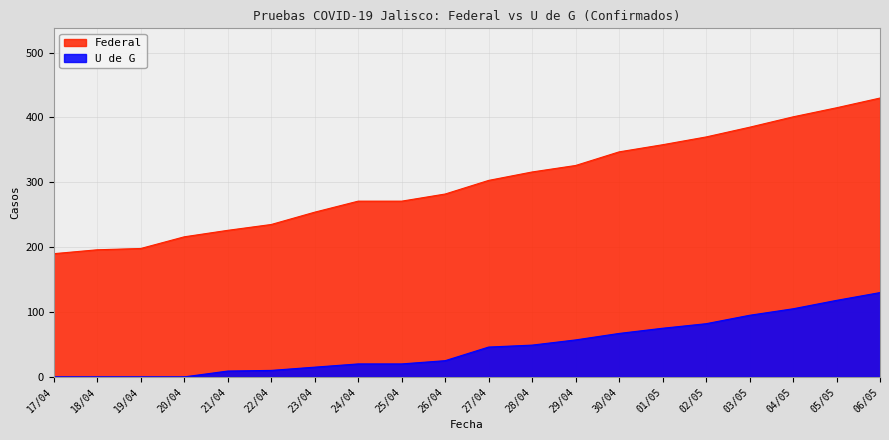

What position from the left is 02/05?

16